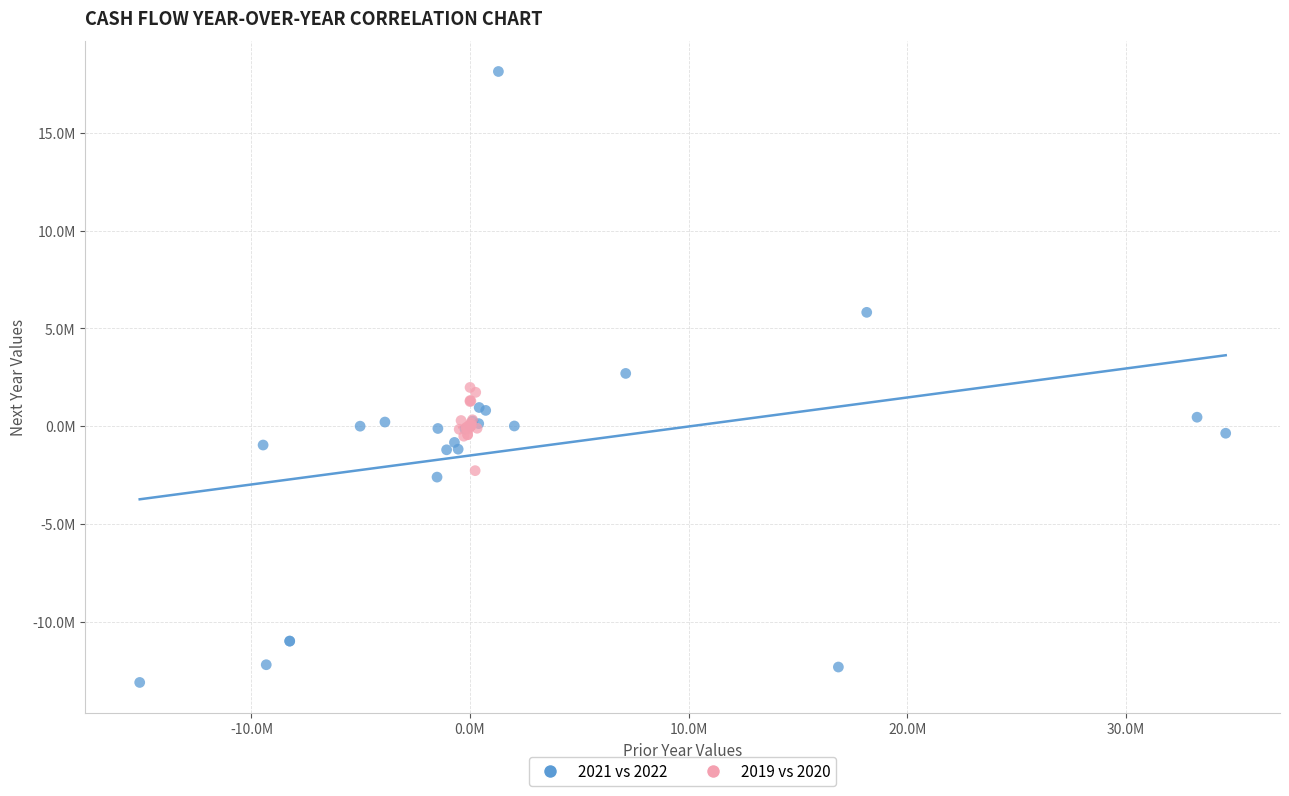

Which series contains the lowest Y value?

2021 vs 2022